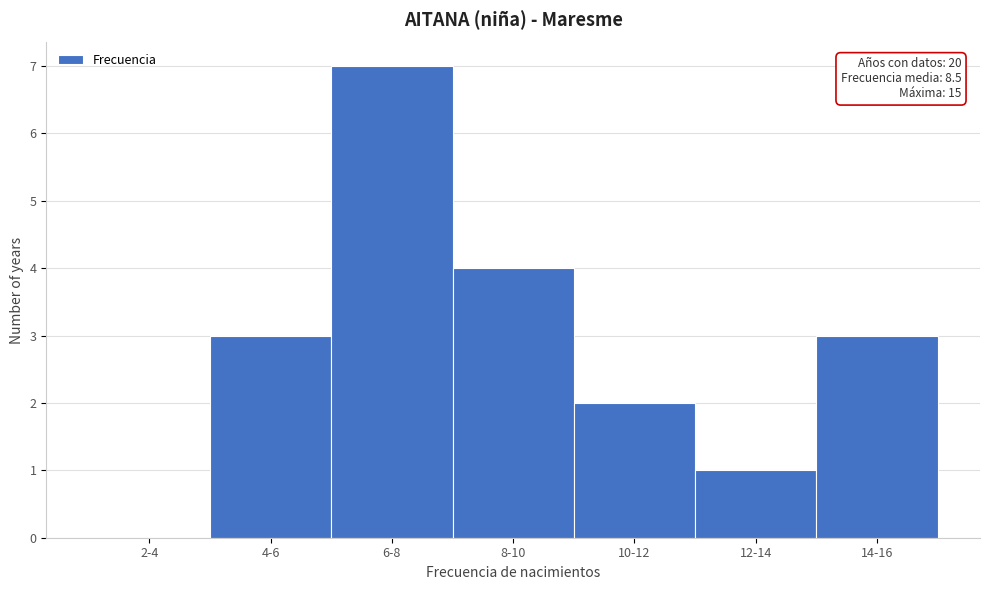

Reading right to left, what are all the values shown in this chart?

14-16=3	12-14=1	10-12=2	8-10=4	6-8=7	4-6=3	2-4=0